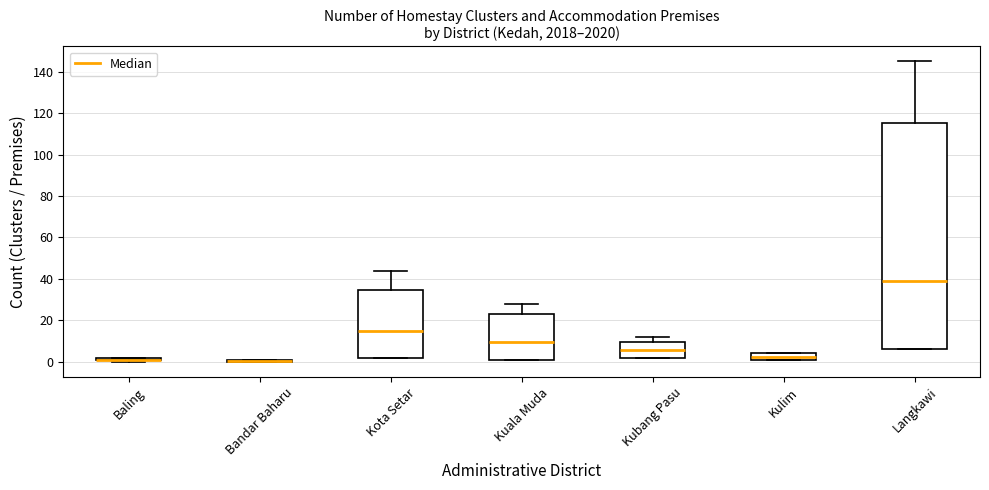

Which box is the tallest, from its lower edge to its upper edge?

Langkawi